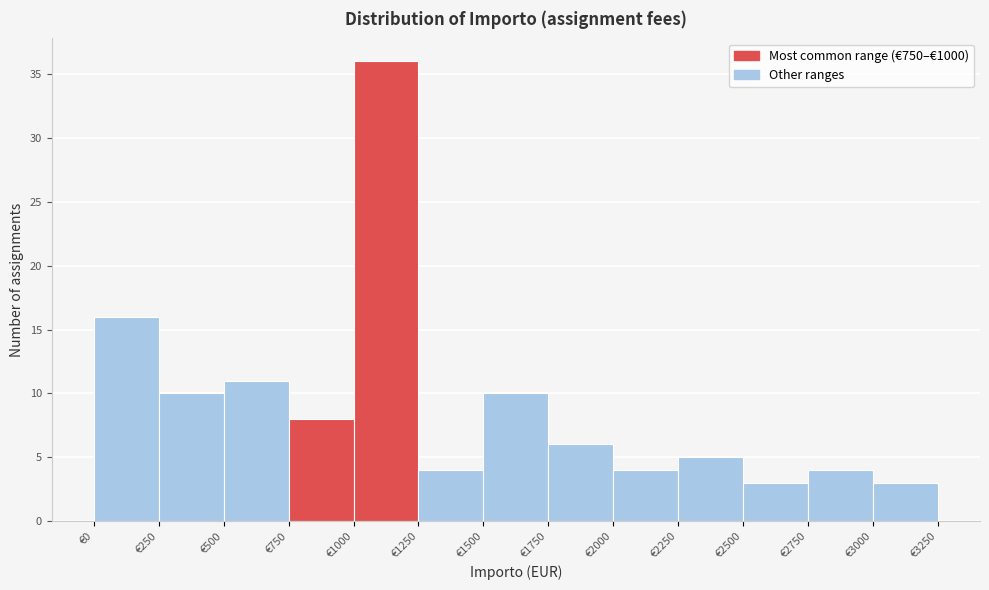

Reading left to right, list every bar in this chart as the range it spans on the x-axis followed by its height. The values are not printed on the chart, so give them approximately, as read against the axis.

0 to 250: 16
250 to 500: 10
500 to 750: 11
750 to 1000: 8
1000 to 1250: 36
1250 to 1500: 4
1500 to 1750: 10
1750 to 2000: 6
2000 to 2250: 4
2250 to 2500: 5
2500 to 2750: 3
2750 to 3000: 4
3000 to 3250: 3